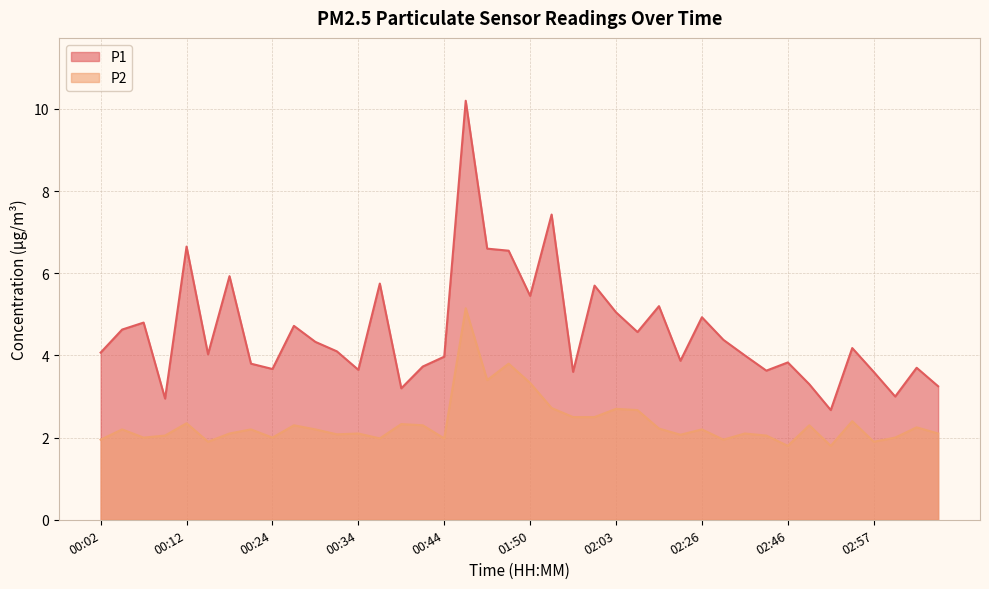

True or false: P1 and P2 cross at least once.

False